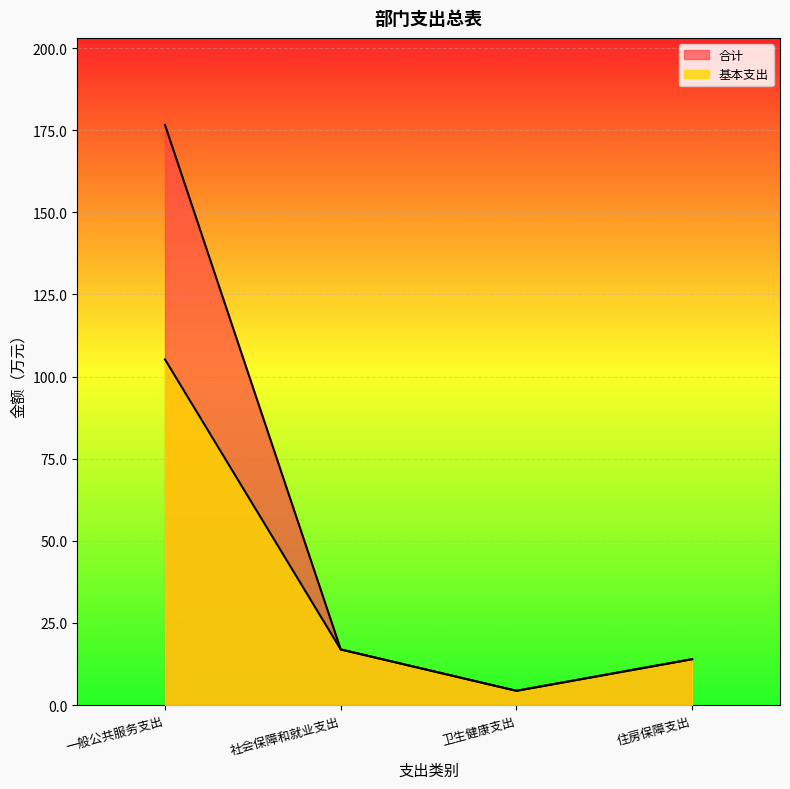

What is the difference between the maximum and minimum values in the 基本支出 series?

100.9